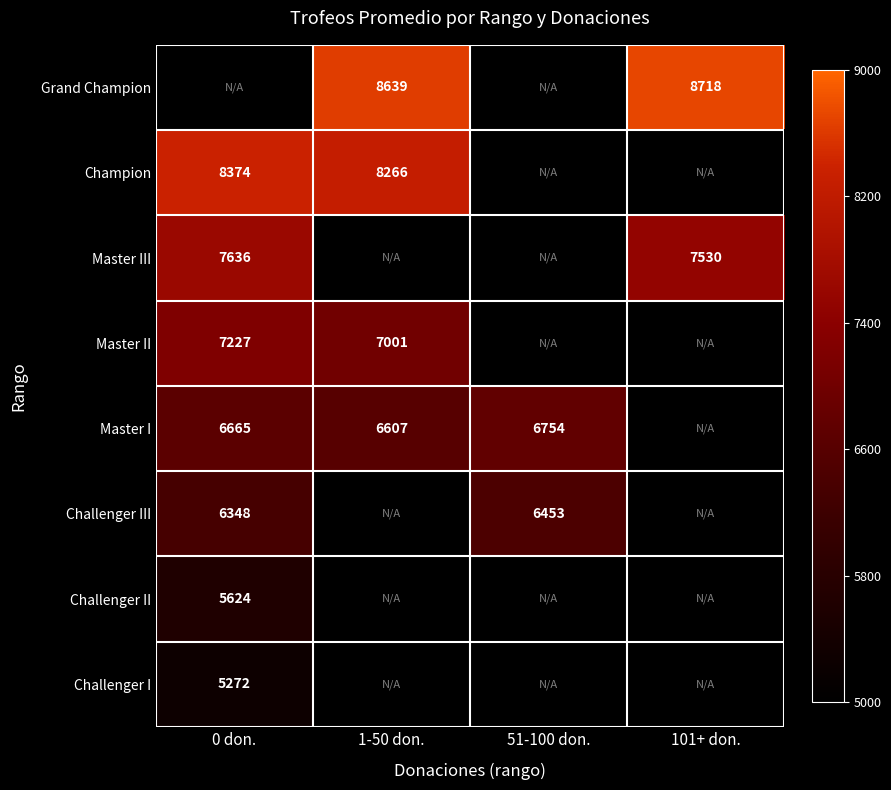

Is the value of Master I at 0 don. greater than the value of Champion at 1-50 don.?

No